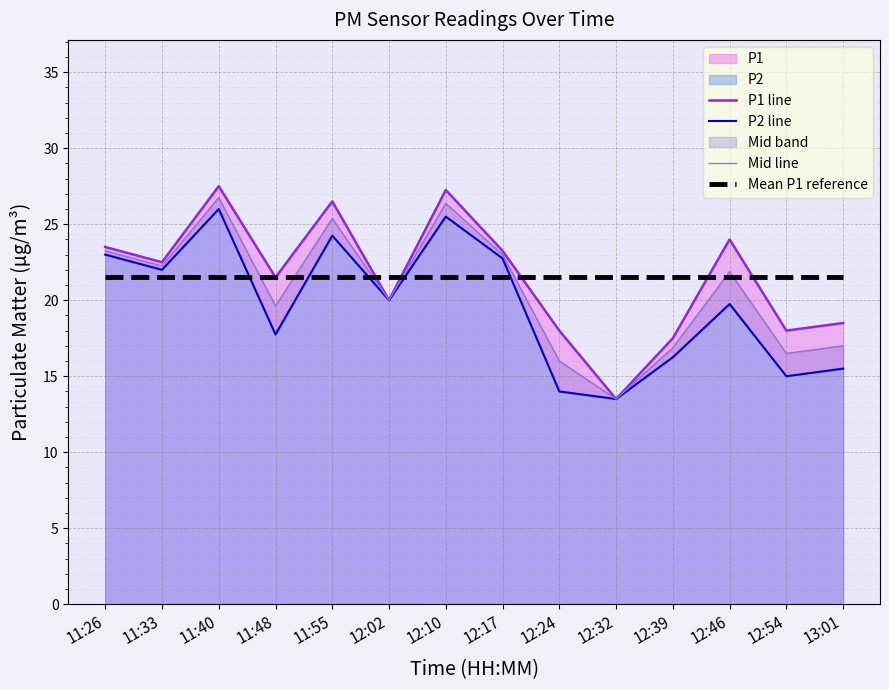

What is the value of the P1 line point at the 11th from the left?

17.5